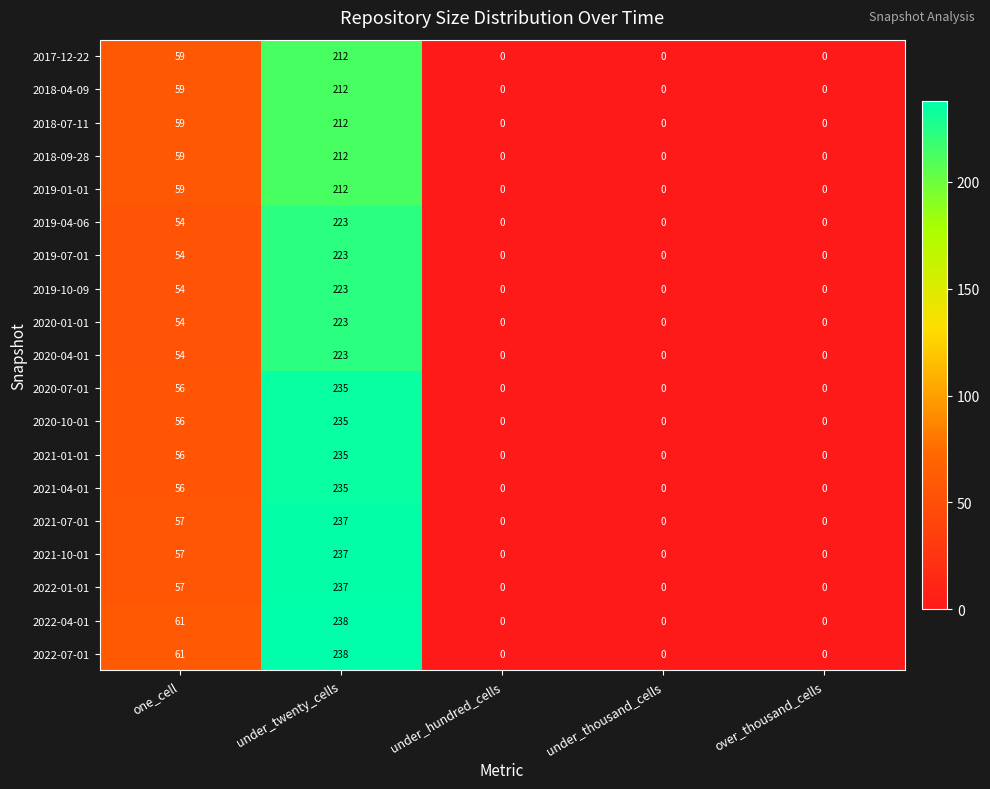

Which category has the highest value across all series?

under_twenty_cells